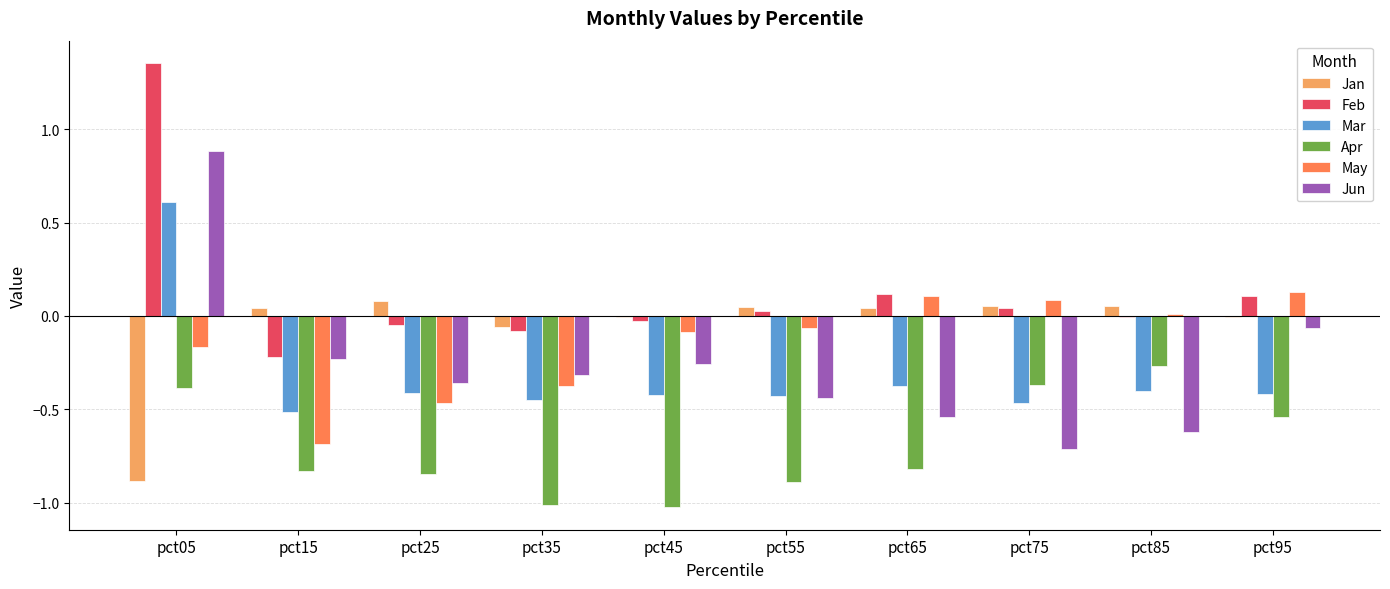

How many groups of bars are there?

10